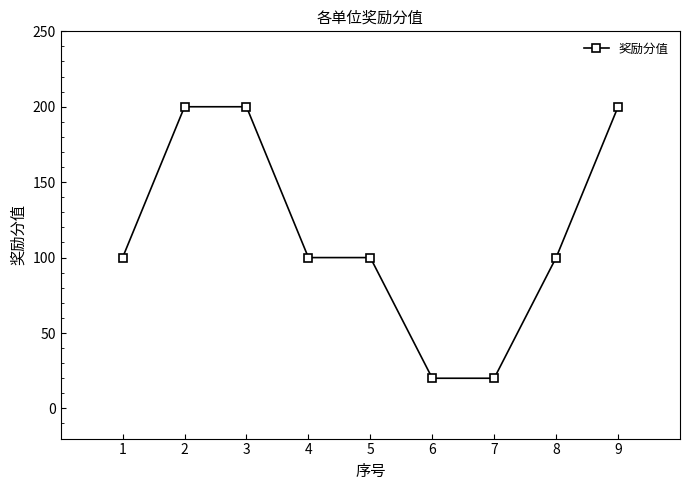

True or false: the data shows 100 at 5.

True